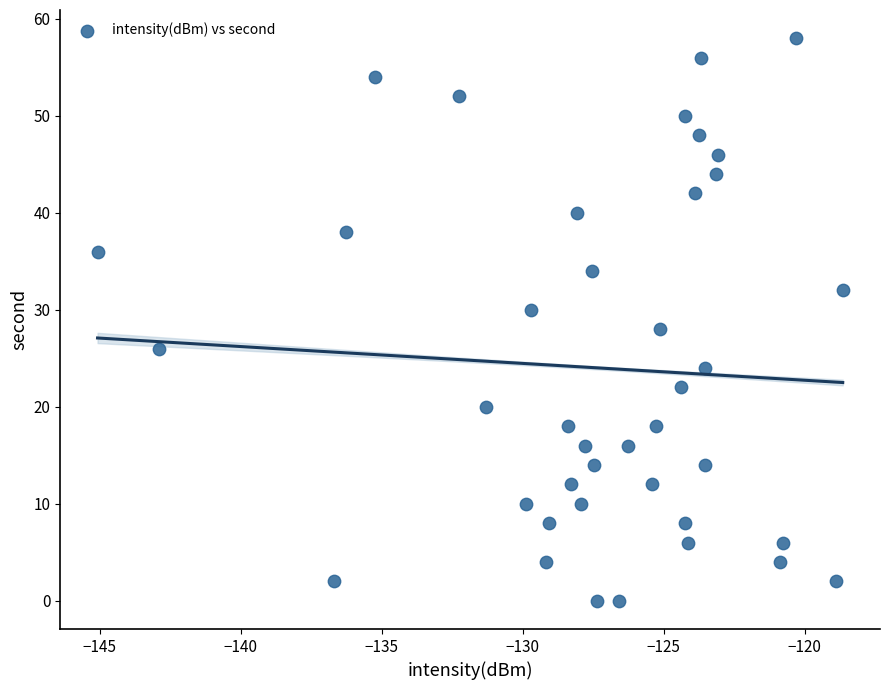

What is the range of Y values (max minus min)?

58